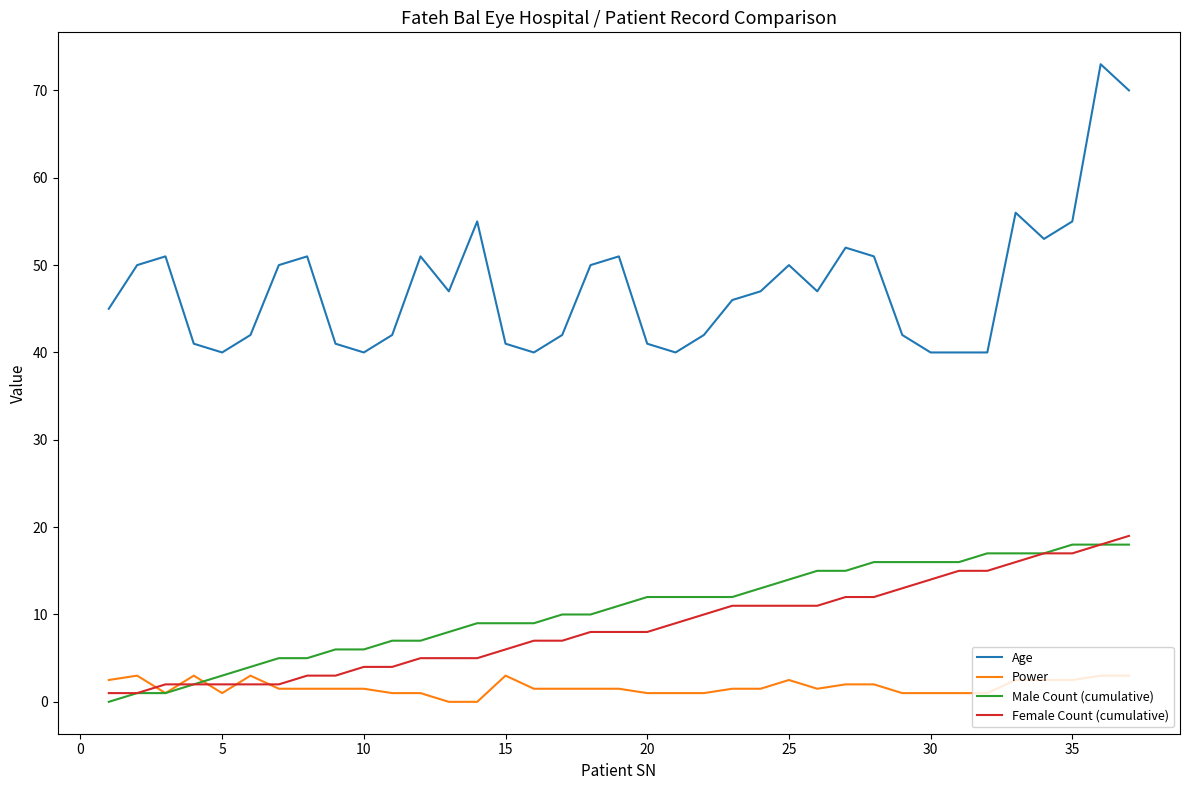

Which series has the largest range (max minus min)?

Age